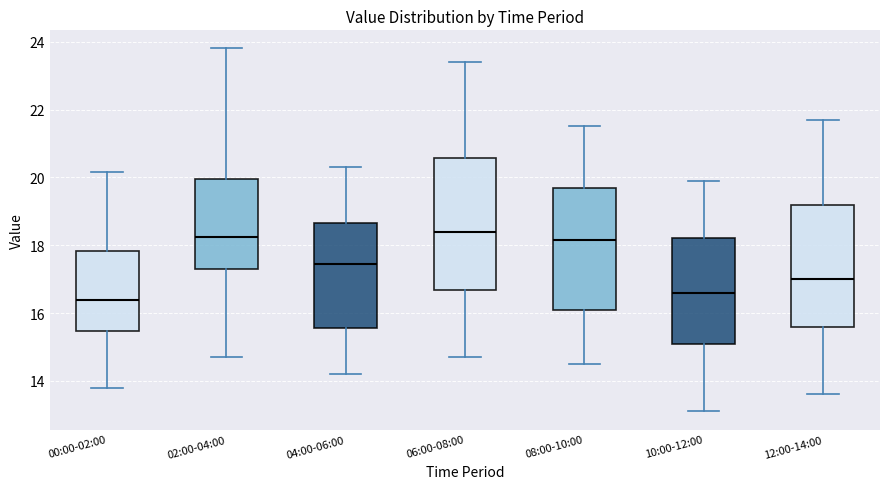

Reading left to right, transcribe this box plot: for each box, give where its median line is, the range the box spans, and where its two whiskers end, as read against the y-axis. The values are not printed on the chart, so give them approximately, as read against the axis.

00:00-02:00: median 16.4, box 15.4 to 17.8, whiskers 13.8 to 20.2
02:00-04:00: median 18.2, box 17.2 to 20.0, whiskers 14.8 to 23.8
04:00-06:00: median 17.4, box 15.6 to 18.6, whiskers 14.2 to 20.4
06:00-08:00: median 18.4, box 16.6 to 20.6, whiskers 14.8 to 23.4
08:00-10:00: median 18.2, box 16.2 to 19.8, whiskers 14.6 to 21.6
10:00-12:00: median 16.6, box 15.0 to 18.2, whiskers 13.2 to 20.0
12:00-14:00: median 17.0, box 15.6 to 19.2, whiskers 13.6 to 21.8